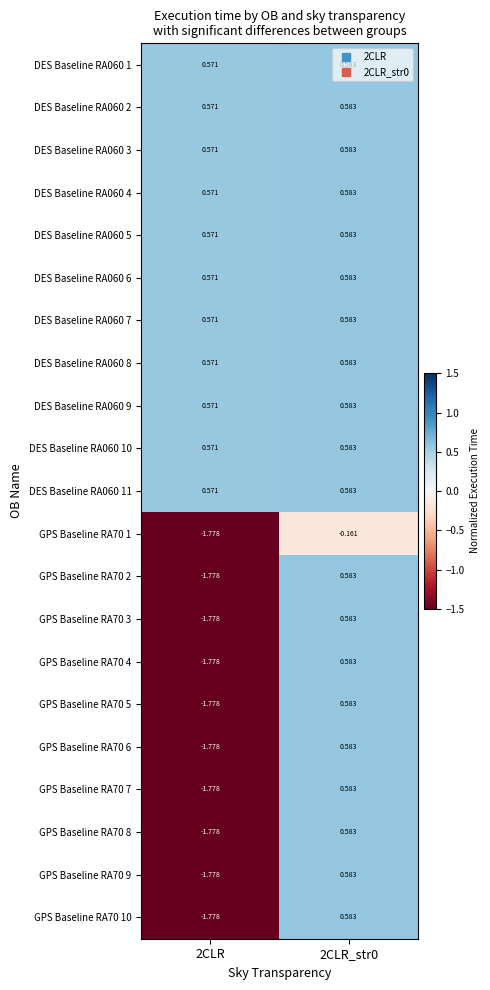

Is the value of DES Baseline RA060 6 at 2CLR_str0 greater than the value of DES Baseline RA060 4 at 2CLR?

Yes